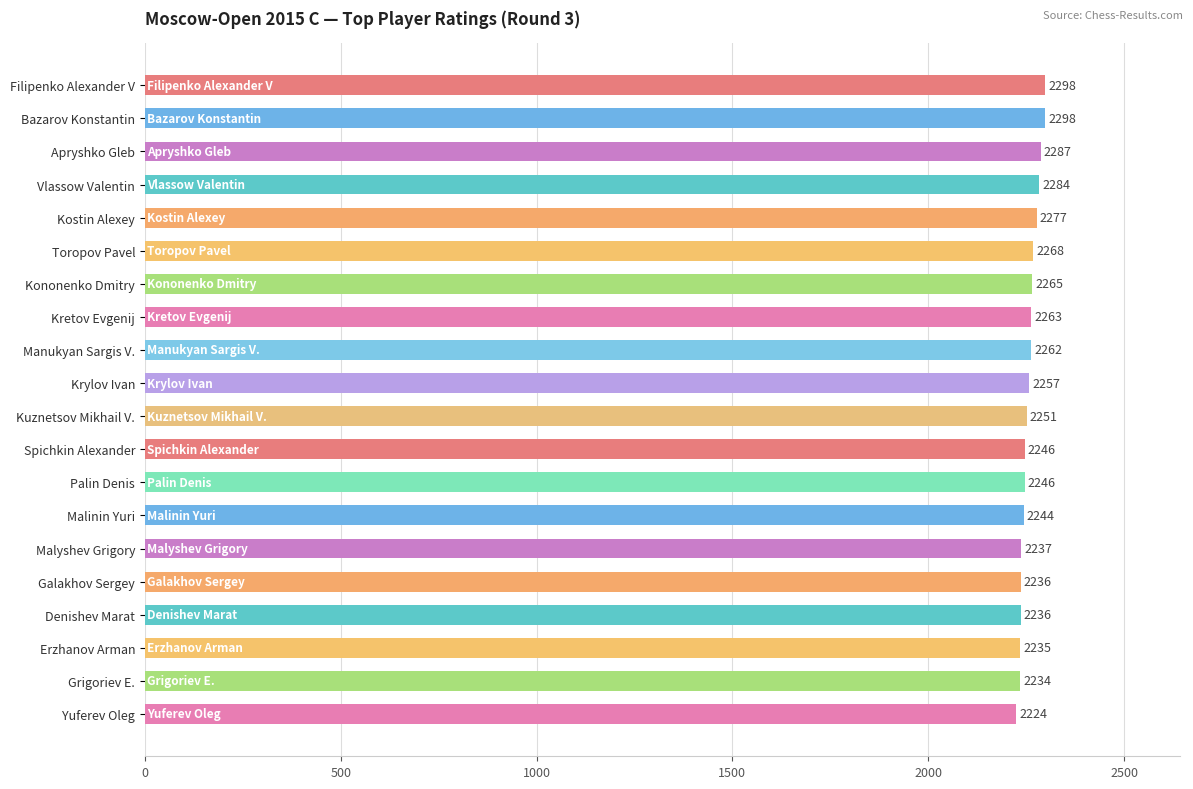

How many distinct data groups are displayed?

1